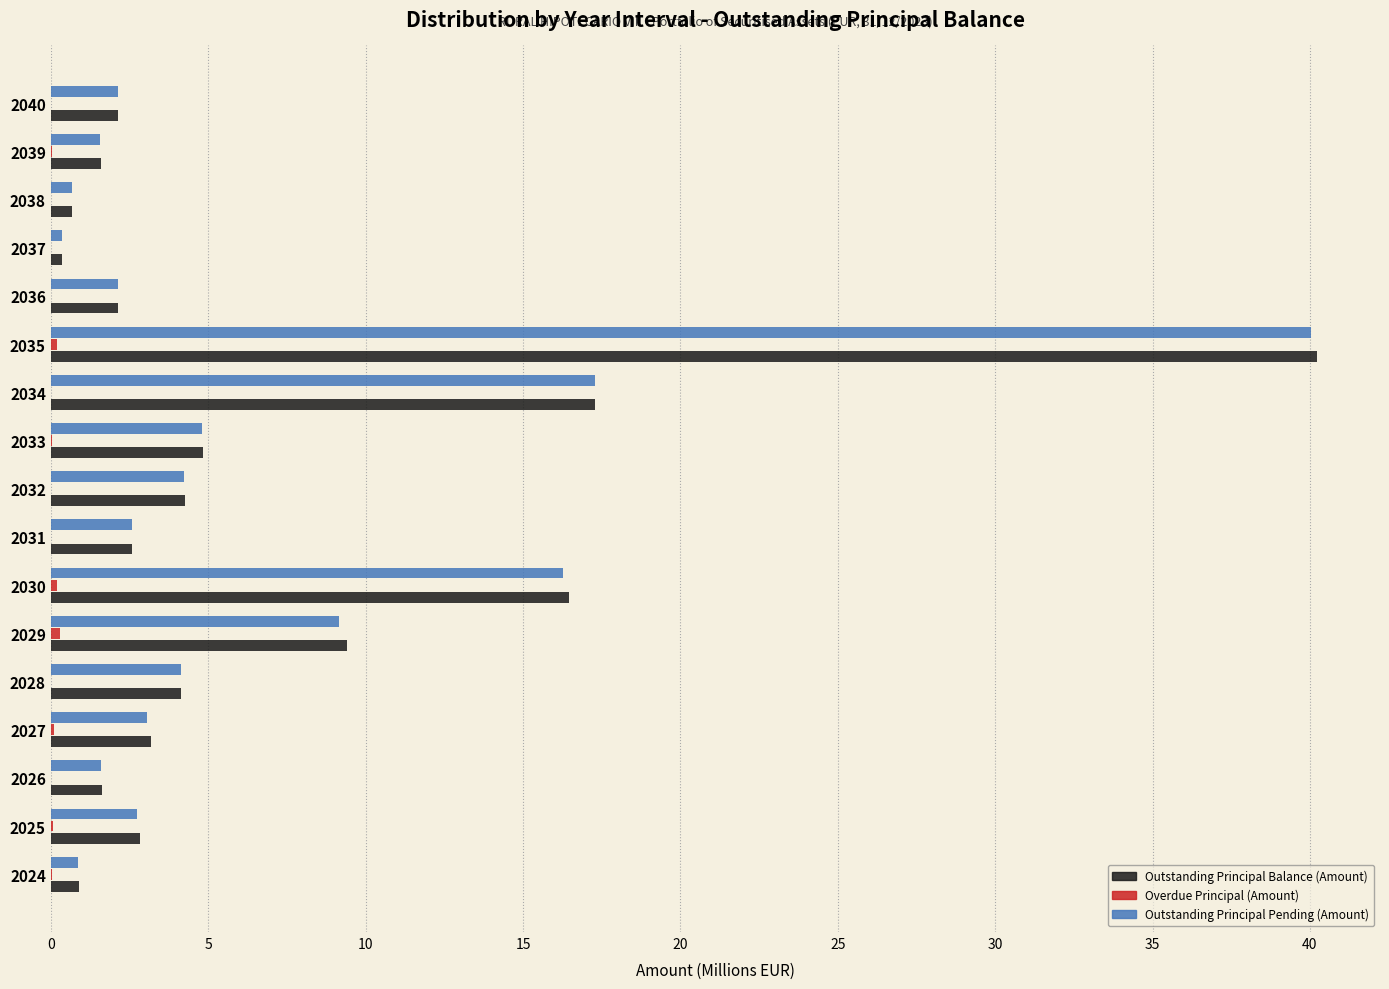

At which category does the chart reach its peak across all series?

2035